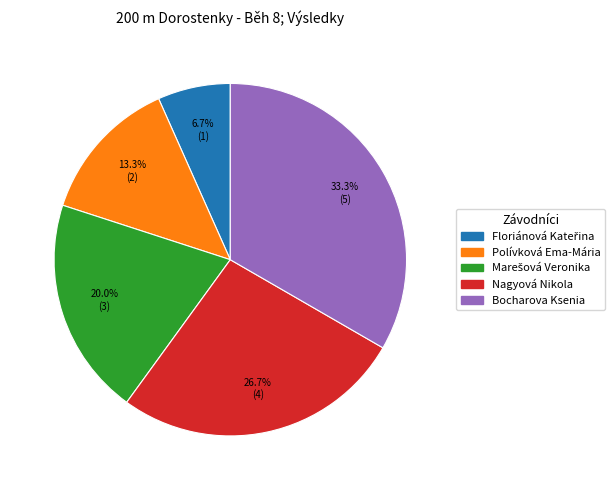

How many slices are in this pie chart?

5